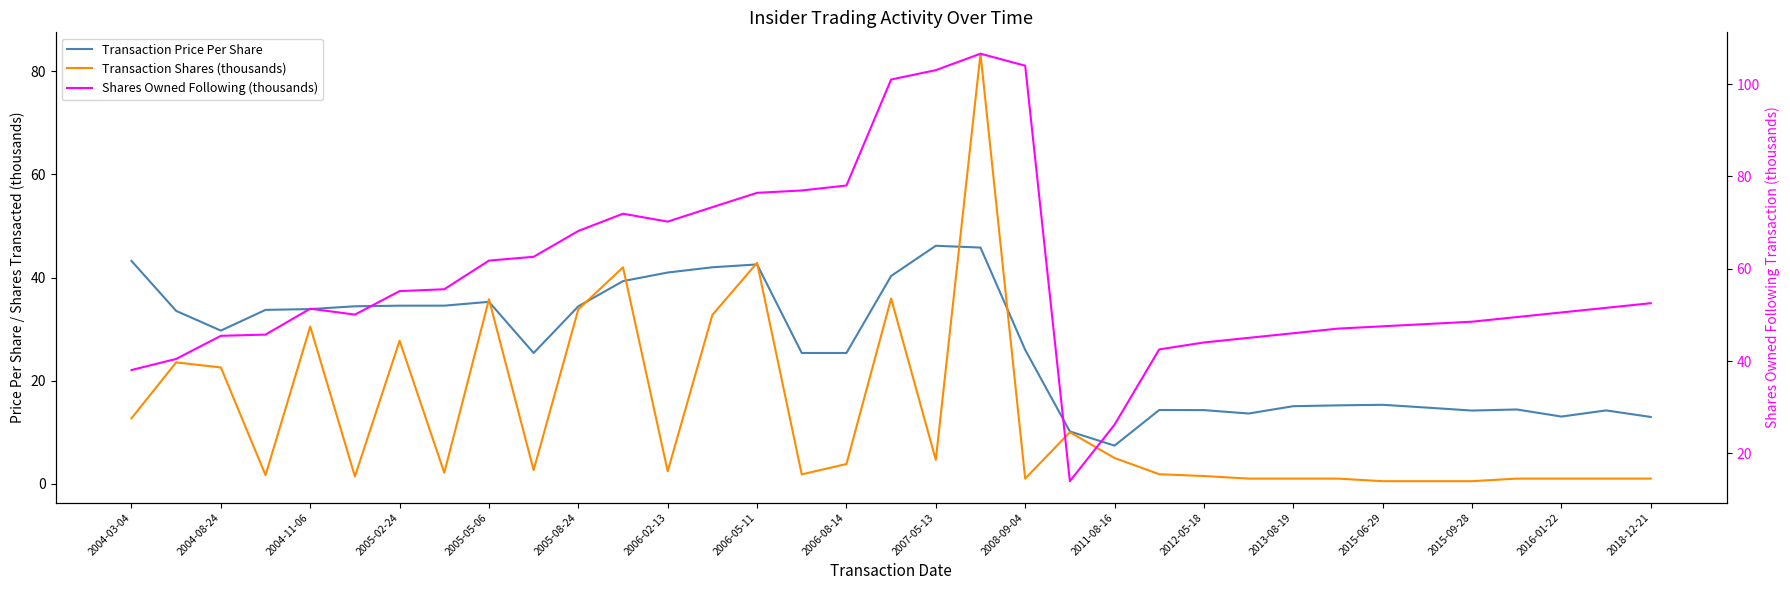

At how many categories does at least one series exceed 69?

10